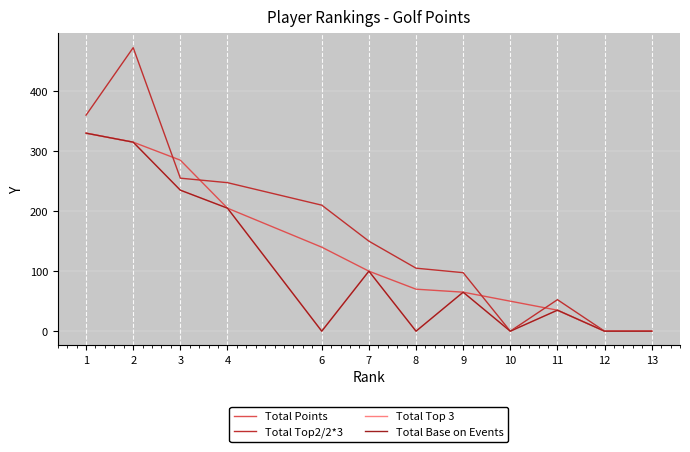

Is this an area chart (filled region under the line)?

No